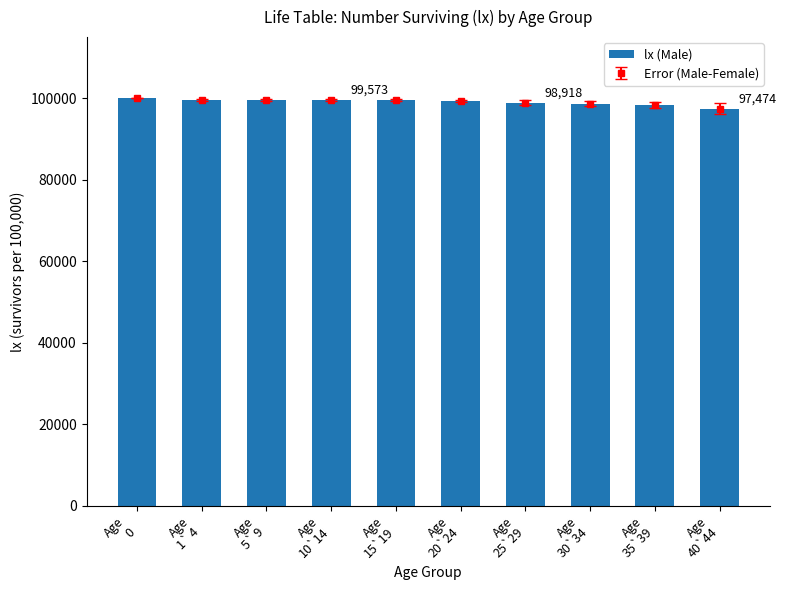

What is the value of the 3rd bar from the left?

99599